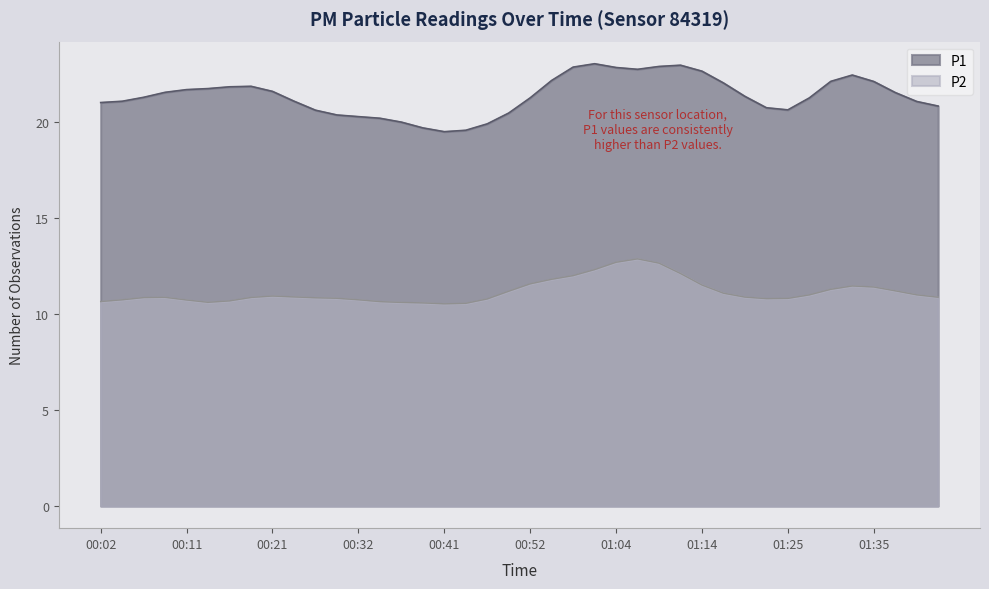

At how many categories does at least one series exceed 21?

22